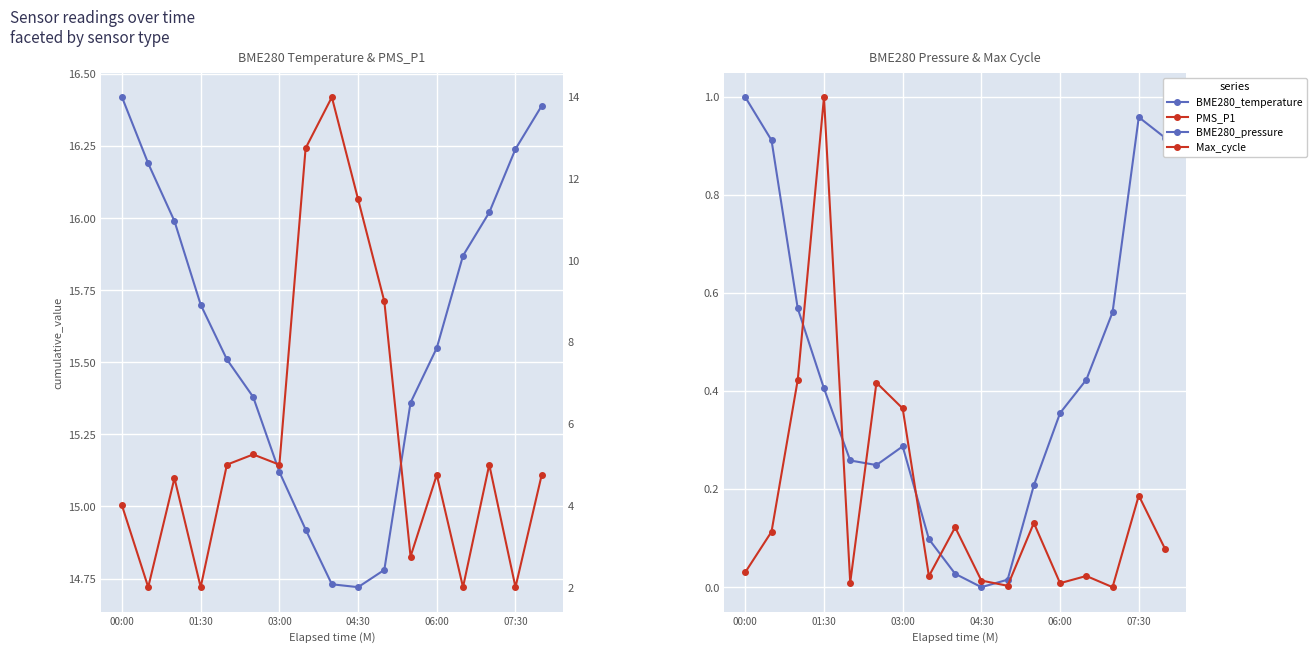

The value of BME280_temperature at 14 is 16.0. True or false?

True